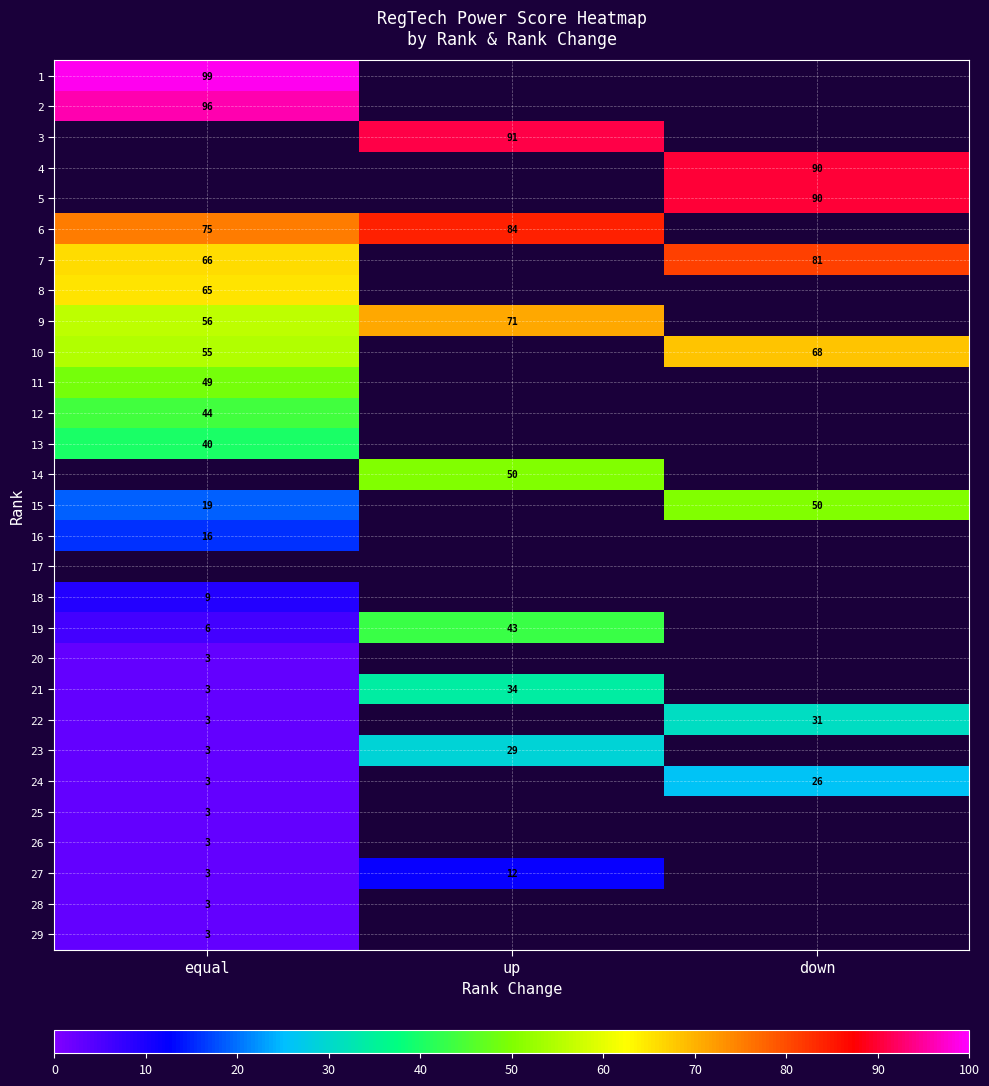

Is the value of 11 at equal greater than the value of 15 at equal?

Yes